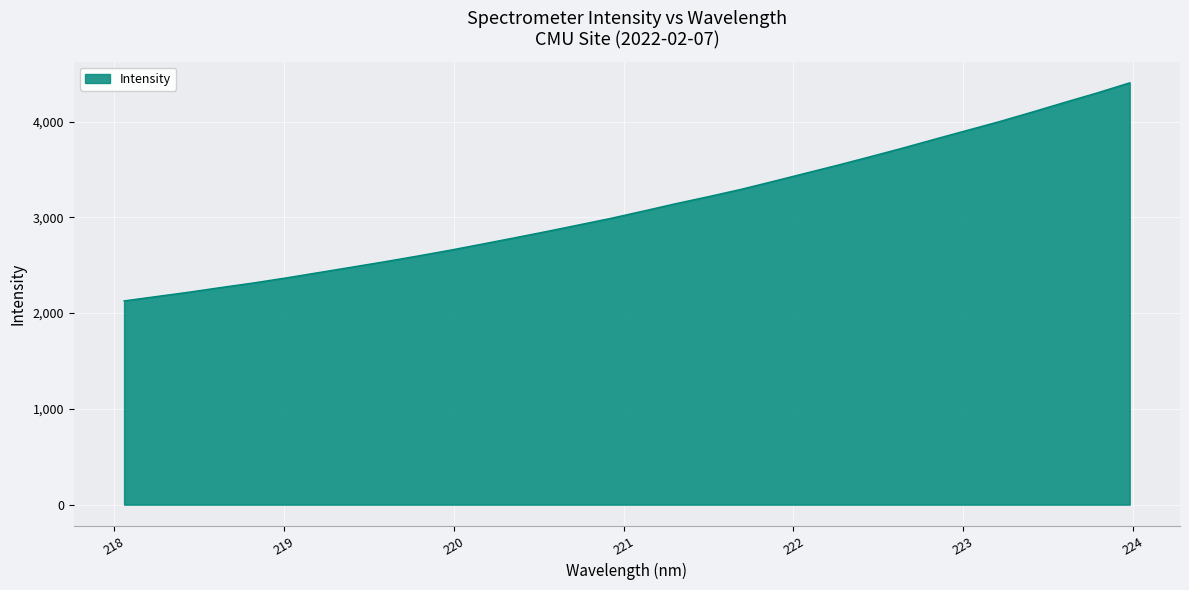

What is the sum of all values?

99629.7